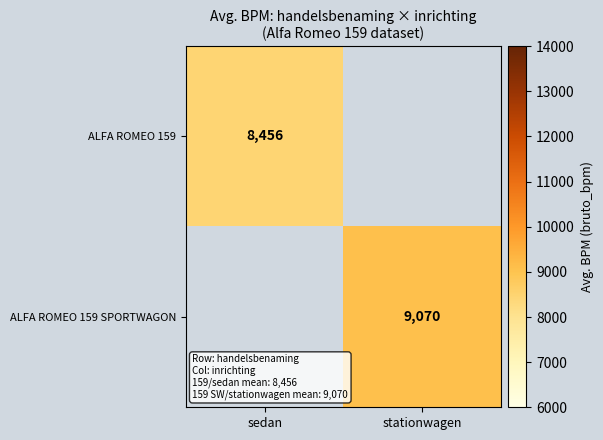

True or false: ALFA ROMEO 159 SPORTWAGON has a value of 9070 at stationwagen.

True